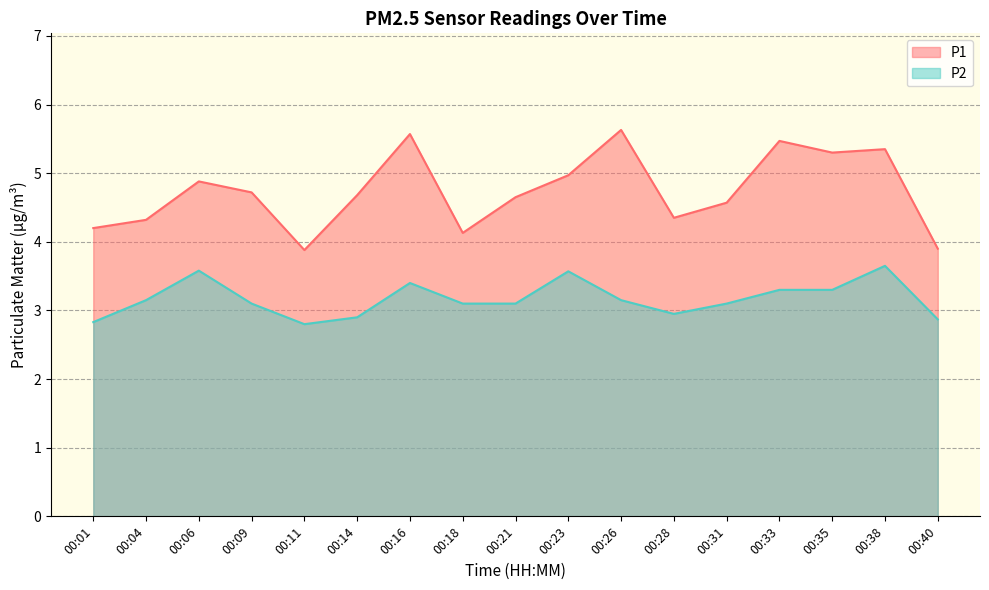

Which has a higher value, 00:06 or 00:16?

00:16